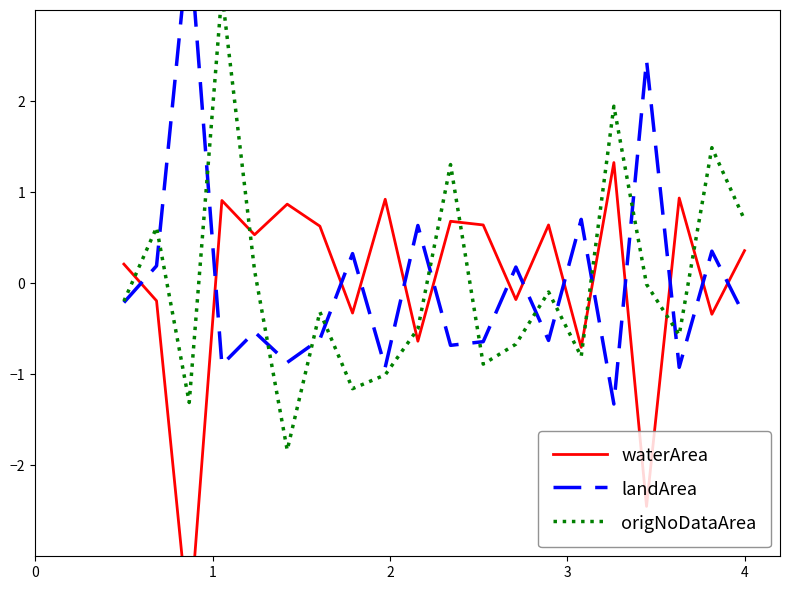

List the series in order of their peak value, lowest first.

waterArea, origNoDataArea, landArea